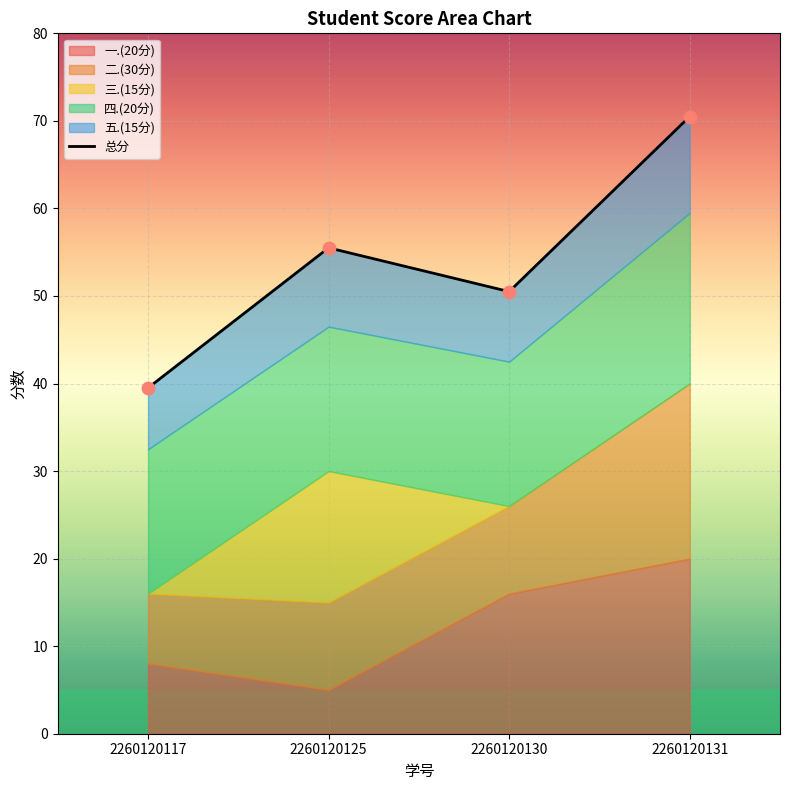

Is the value of 五.(15分) at 2260120117 greater than the value of 二.(30分) at 2260120117?

No